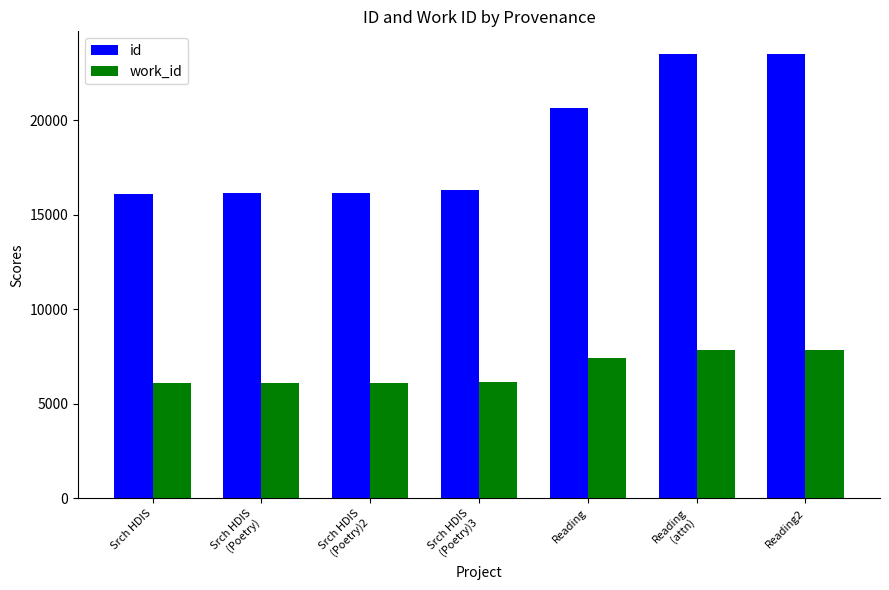

Is it true that id equals 23514 at Reading
(attn)?

True